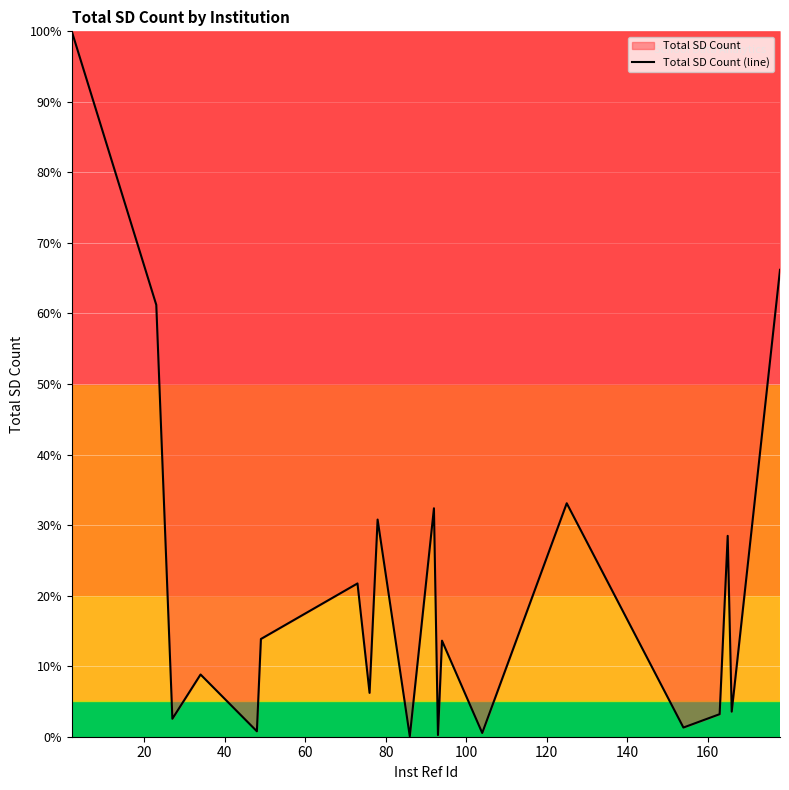

What is the maximum value shown in the chart?

100.0